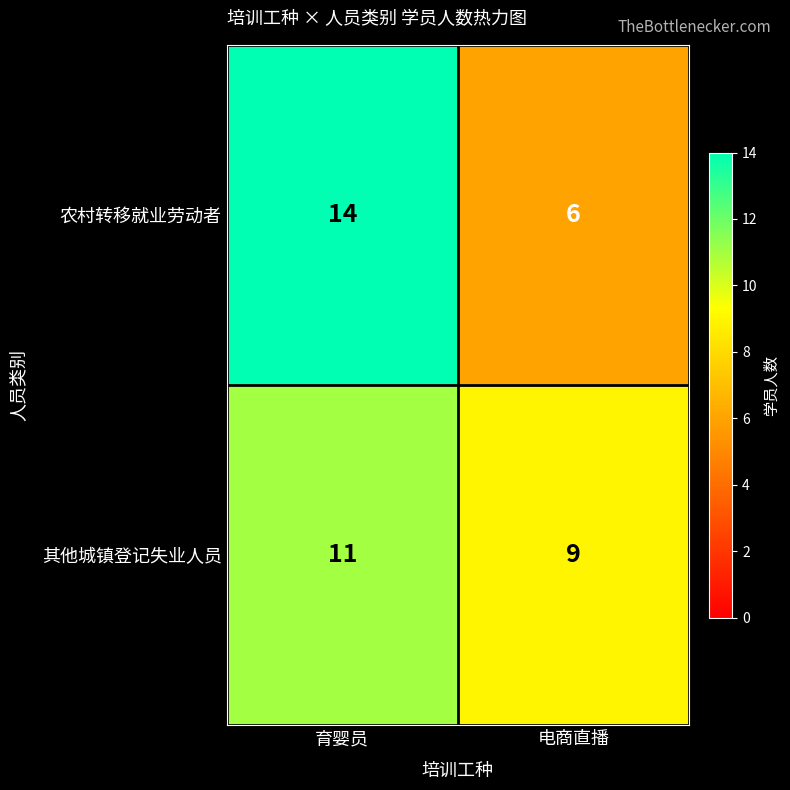

Reading right to left, extract all data points from this chart.

农村转移就业劳动者: 电商直播=6	育婴员=14
其他城镇登记失业人员: 电商直播=9	育婴员=11